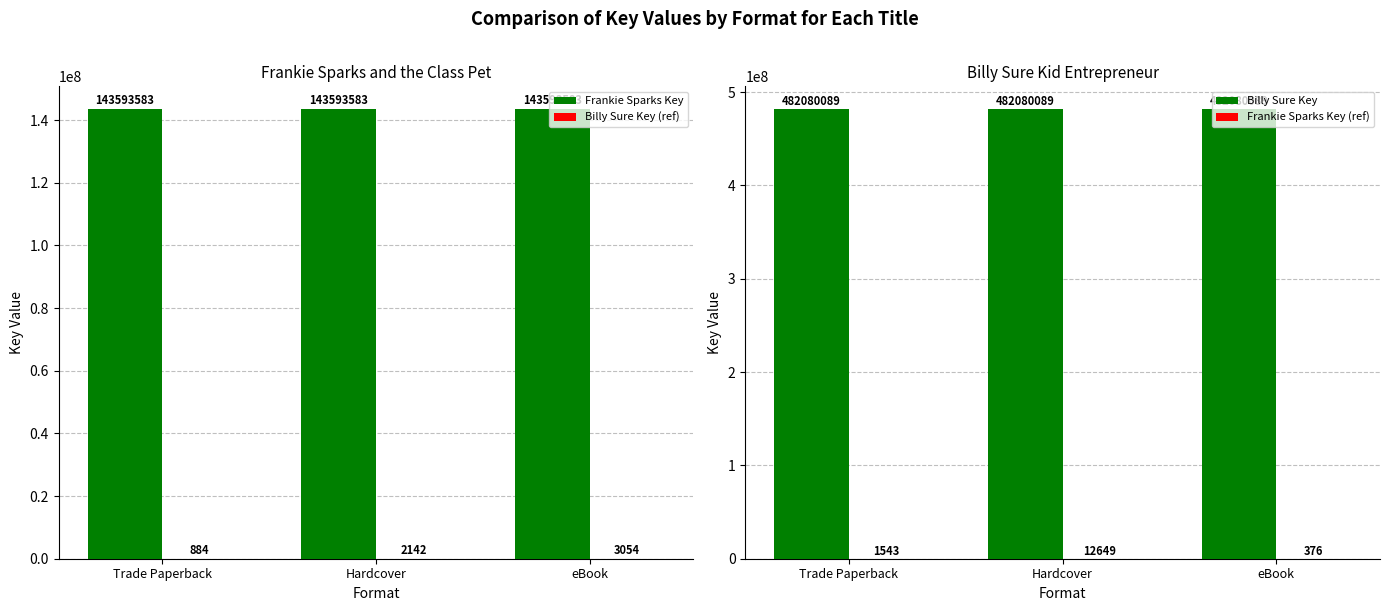

What is the label of the 3rd bar from the right?

Trade Paperback